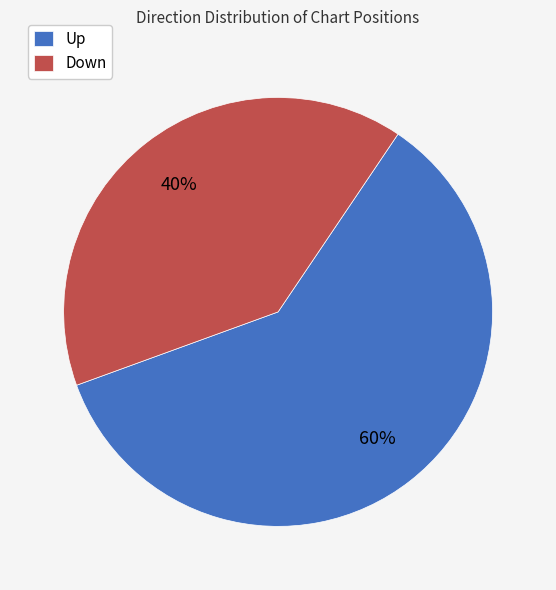

To the nearest percent, what is the difference between the Up and Down slice percentages?

20%